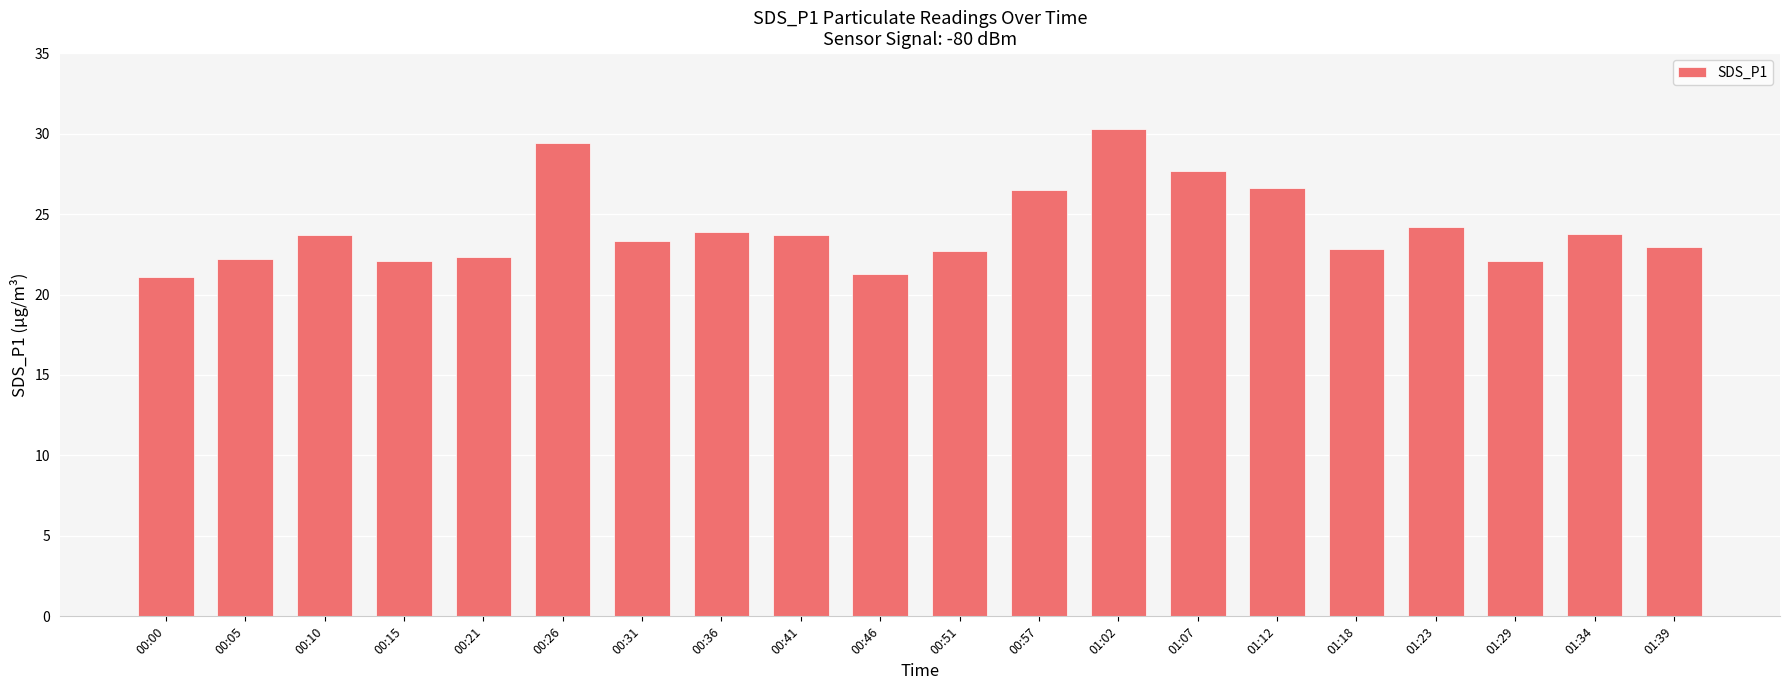

Count the number of categories in the chart.

20